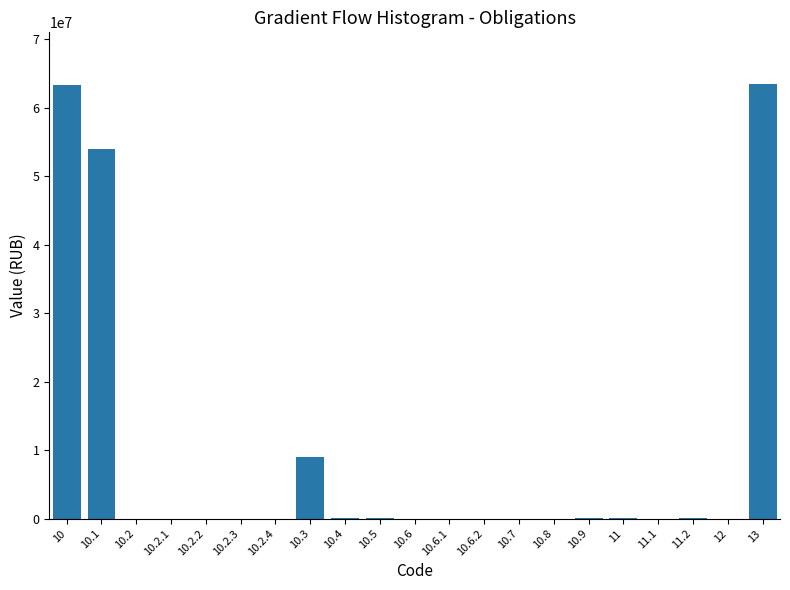

What is the sum of all values?

190257960.0